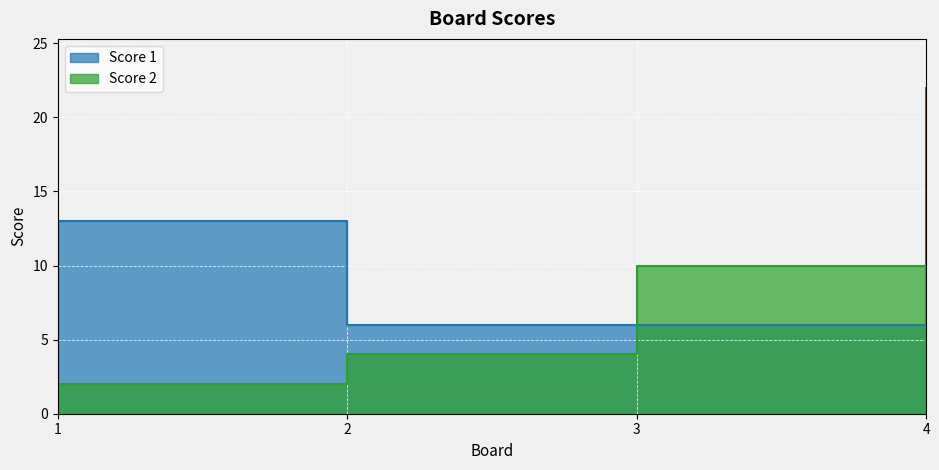

Reading right to left, transcribe all the data shown in this chart.

Score 1: 4=22	3=6	2=6	1=13
Score 2: 4=0	3=10	2=4	1=2